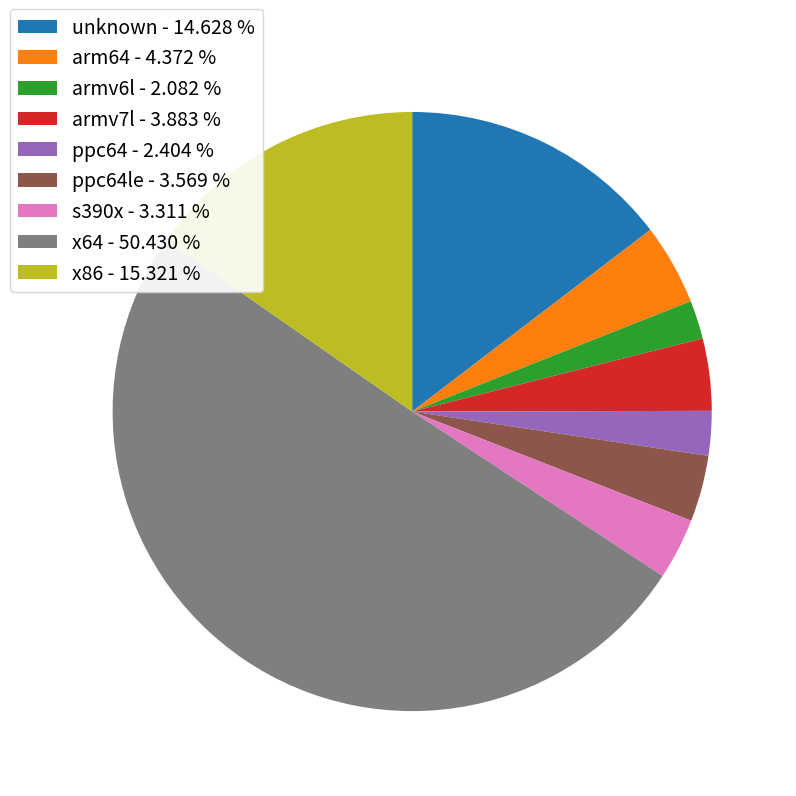

What is the largest slice in the pie chart?

x64 - 50.430 %